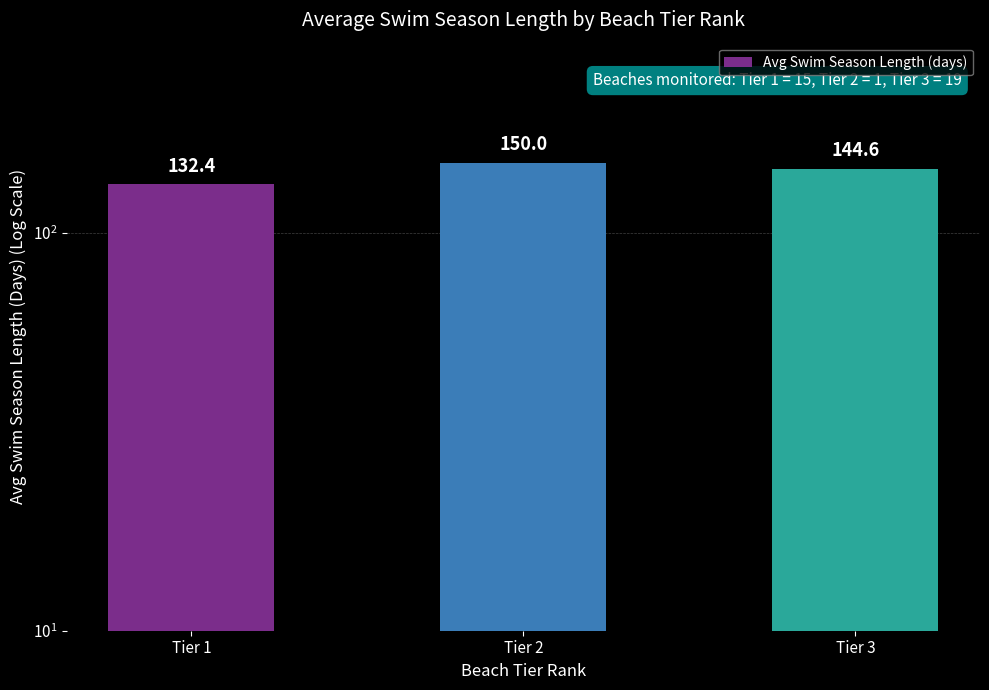

What is the change in value from Tier 2 to Tier 3?

-5.4